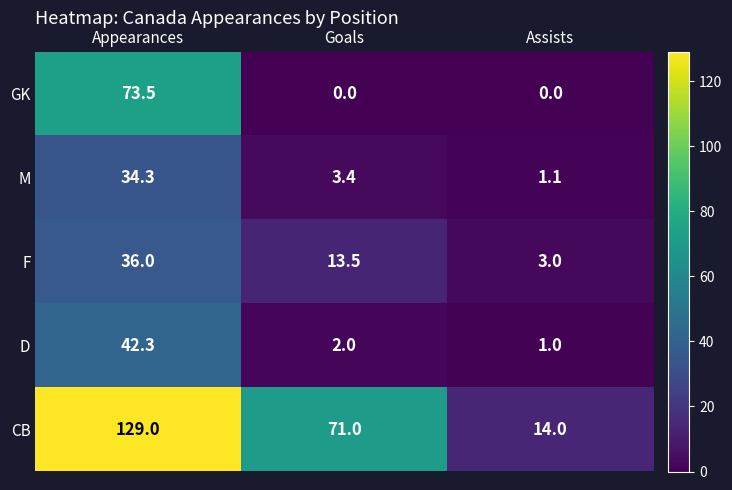

How many distinct data groups are displayed?

5